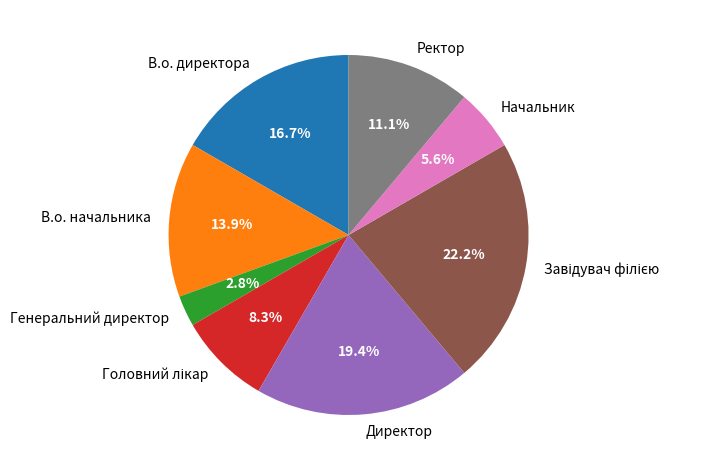

Is Генеральний директор the majority of the pie?

No